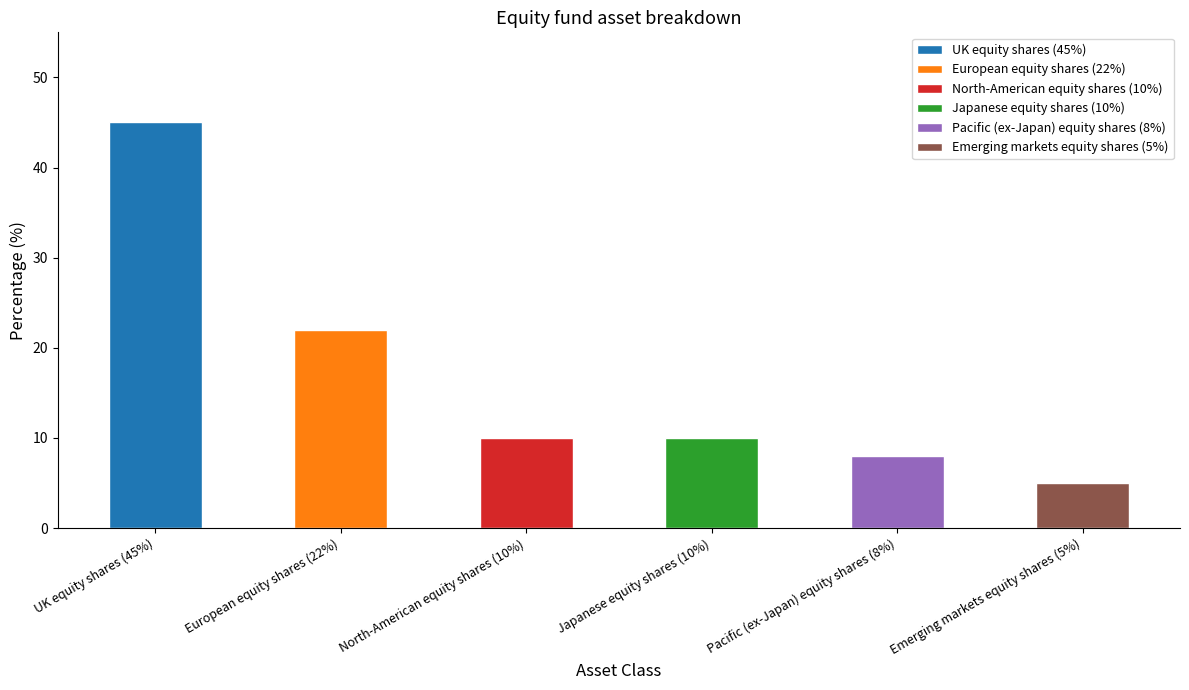

At which label is the value closest to 25?

European equity shares (22%)